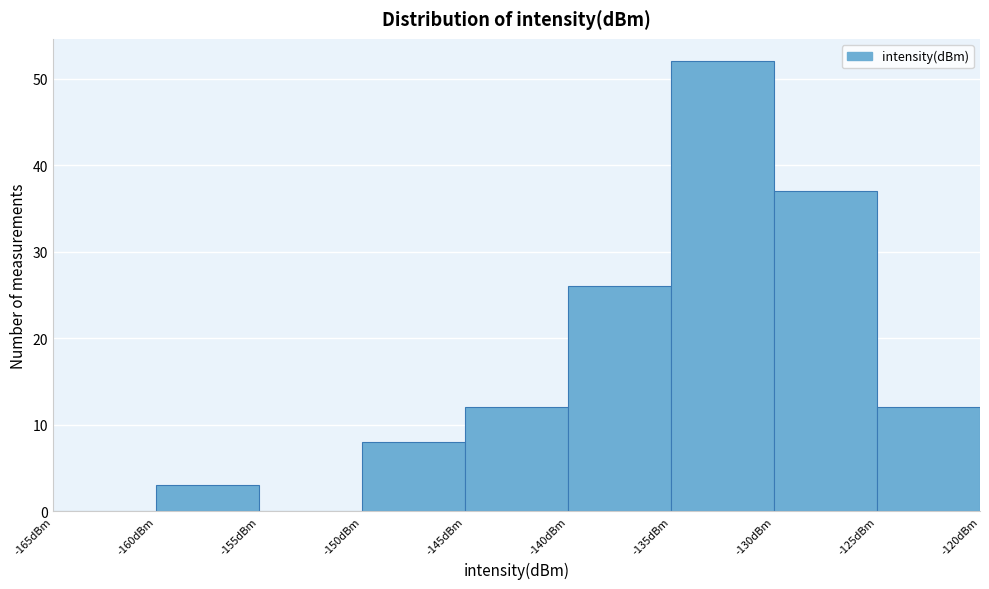

Reading left to right, transcribe this chart: for each bar, give the range it covers on the x-axis and its height. The values are not printed on the chart, so give them approximately, as read against the axis.

-165 to -160: 0
-160 to -155: 3
-155 to -150: 0
-150 to -145: 8
-145 to -140: 12
-140 to -135: 26
-135 to -130: 52
-130 to -125: 37
-125 to -120: 12